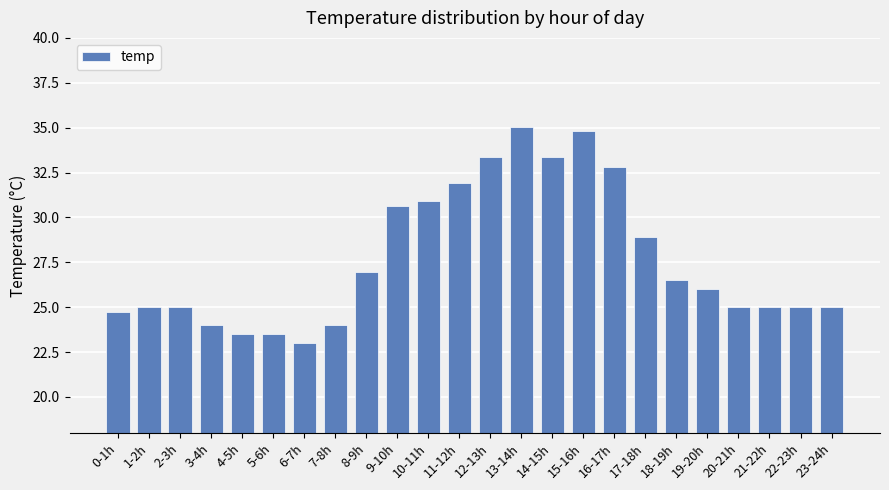

What is the approximate value at 10-11h?

30.9